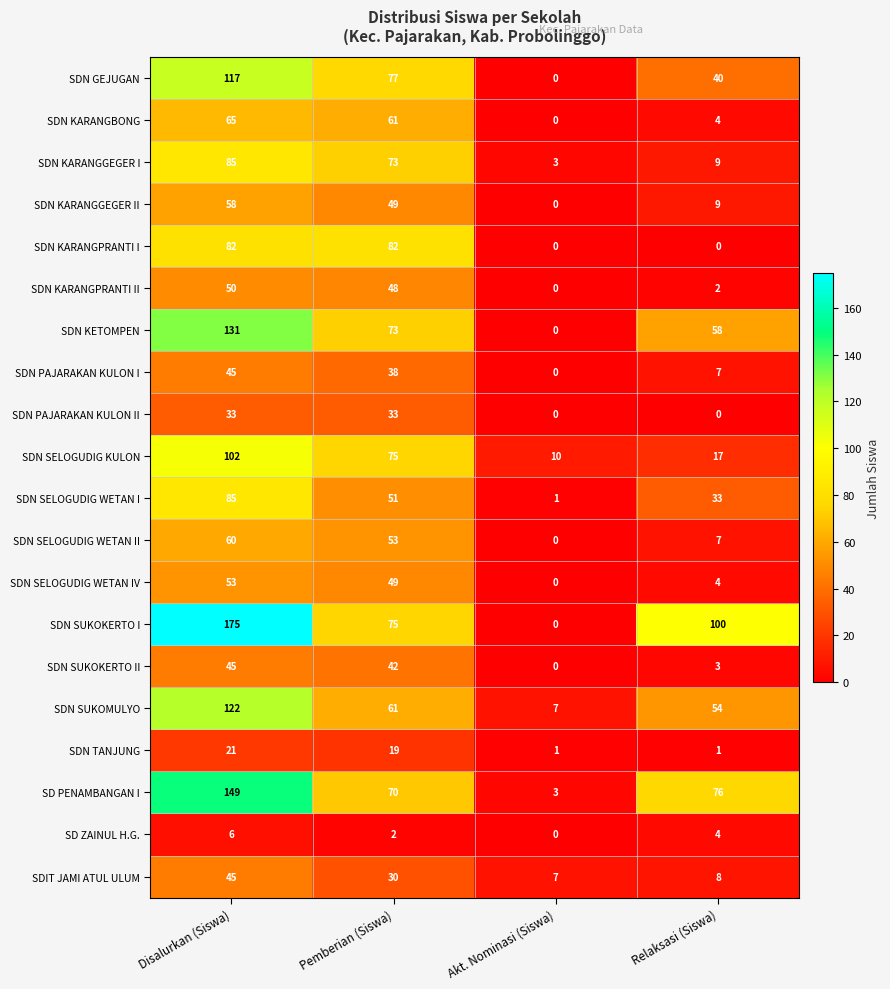

List the labels in order of SDN KARANGPRANTI II value, smallest first.

Akt. Nominasi (Siswa), Relaksasi (Siswa), Pemberian (Siswa), Disalurkan (Siswa)